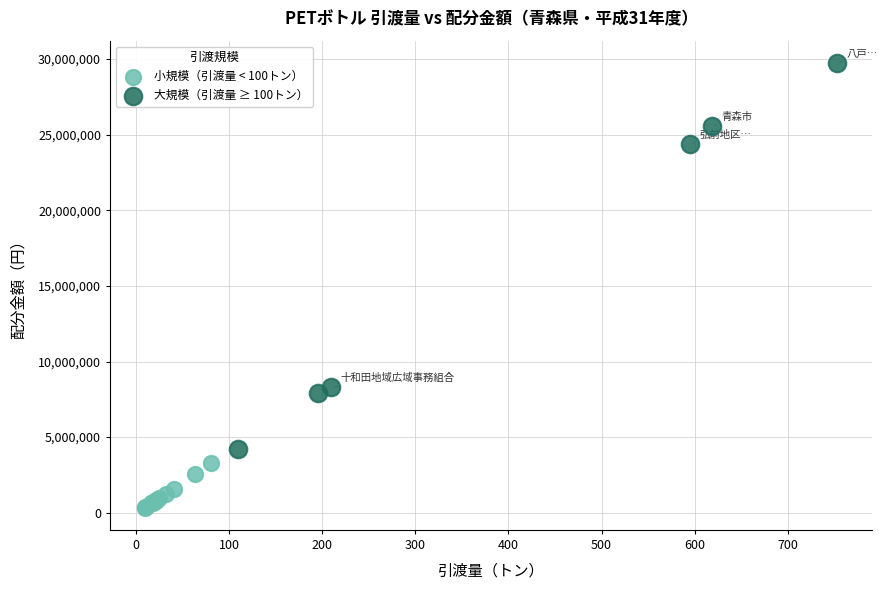

Which series has the largest Y range (max minus min)?

大規模（引渡量 ≥ 100トン）